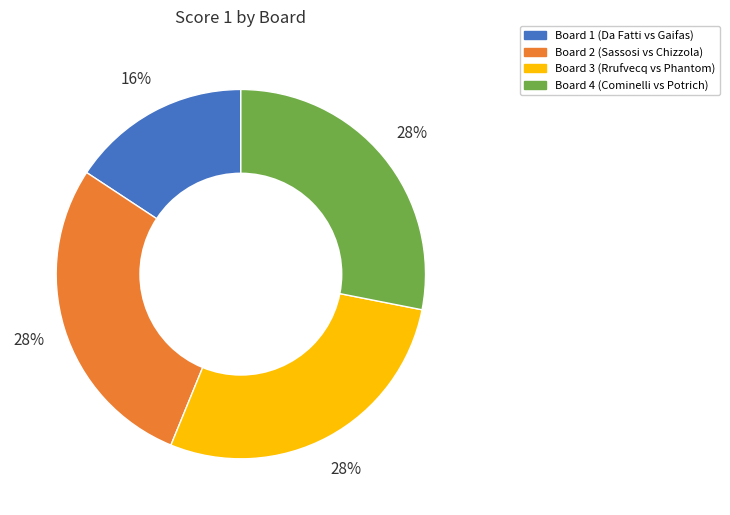

Count the number of slices in the pie.

4